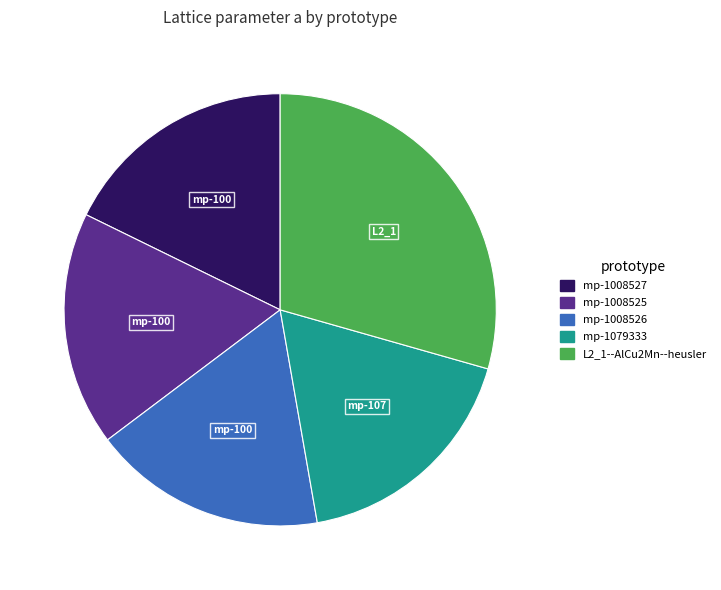

The mp-1008525 slice represents 10% of the pie. True or false?

False